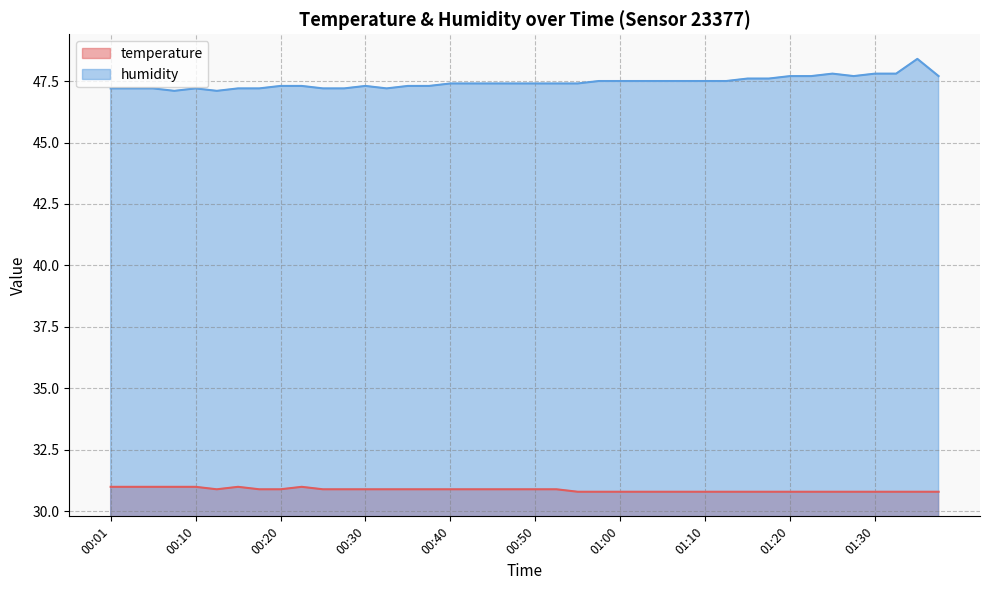

What is the sum of the humidity values at 00:35 and 01:32?

95.1